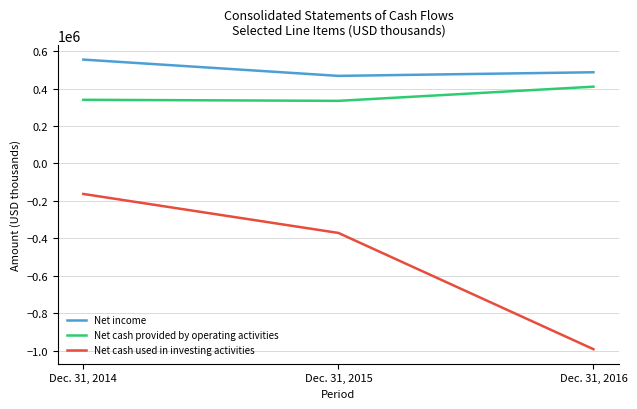

At which label does Net income reach its peak?

Dec. 31, 2014